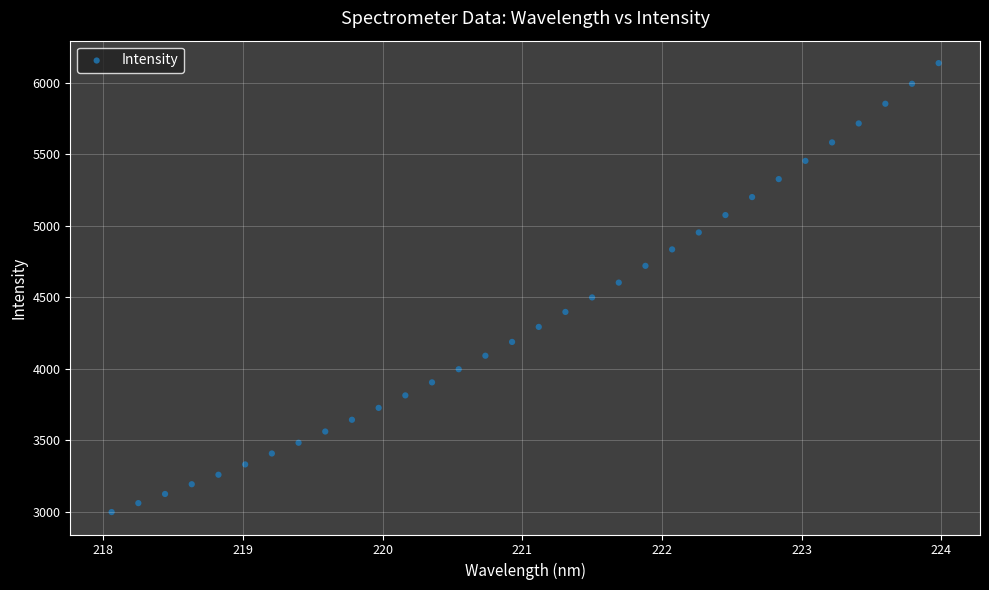

What is the range of X values (max minus min)?

5.9